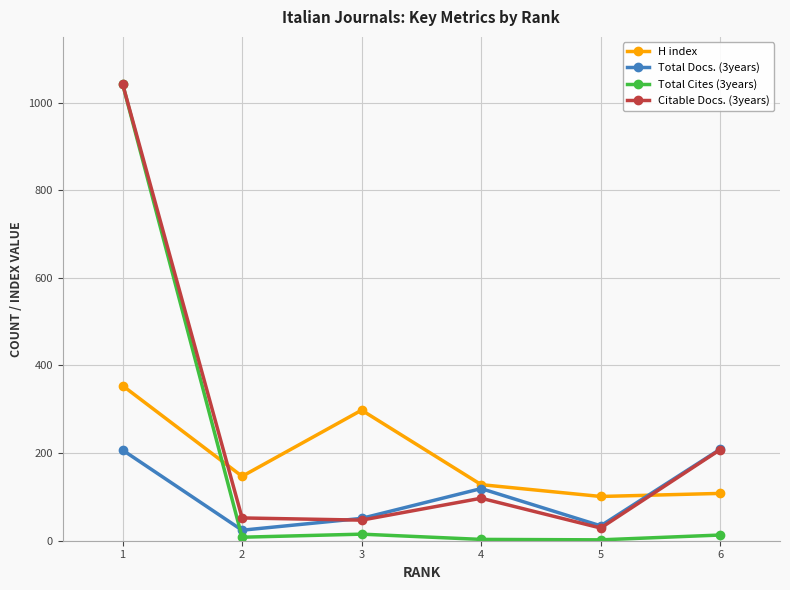

What is the value of the Citable Docs. (3years) point at the 4th from the left?

97